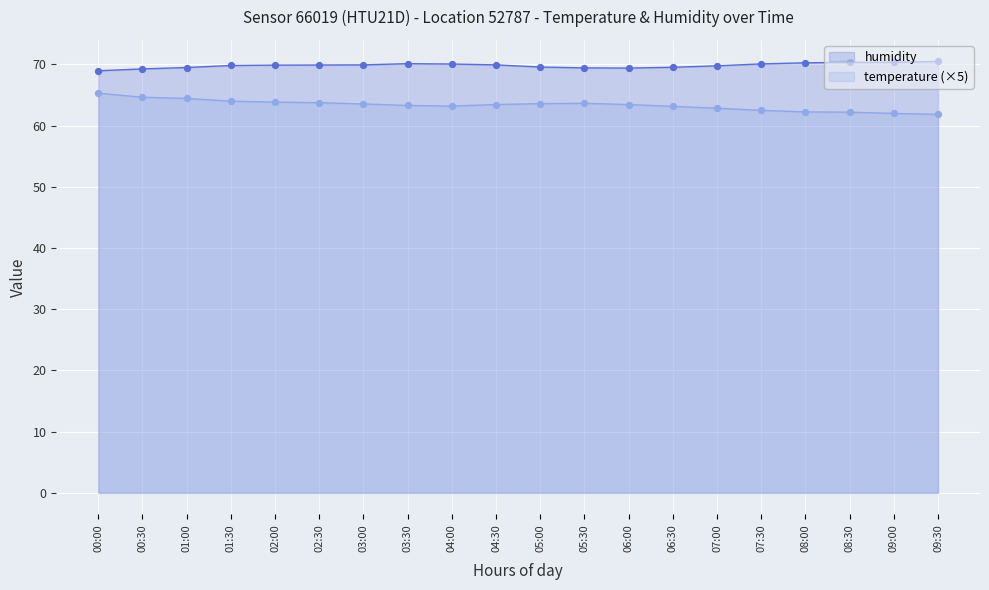

At how many categories does at least one series exceed 63?

20